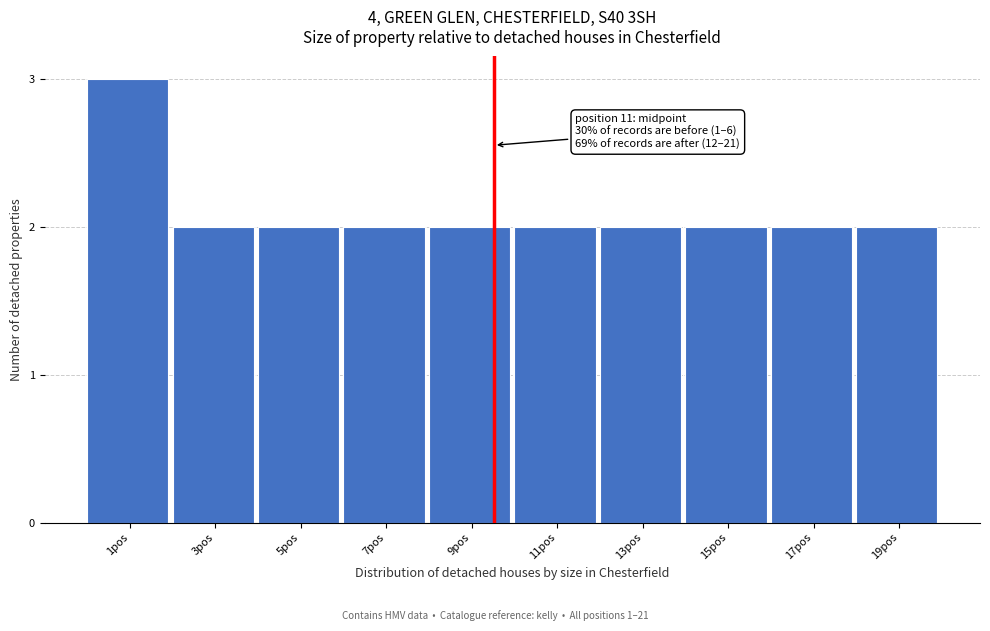

Reading right to left, extract all data points from this chart.

19pos=2	17pos=2	15pos=2	13pos=2	11pos=2	9pos=2	7pos=2	5pos=2	3pos=2	1pos=3